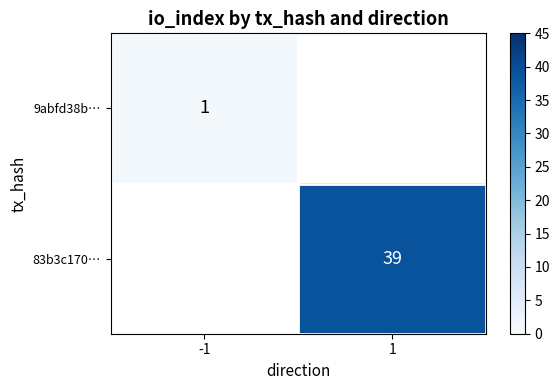

The 9abfd38b… series shows 1 at -1. True or false?

True